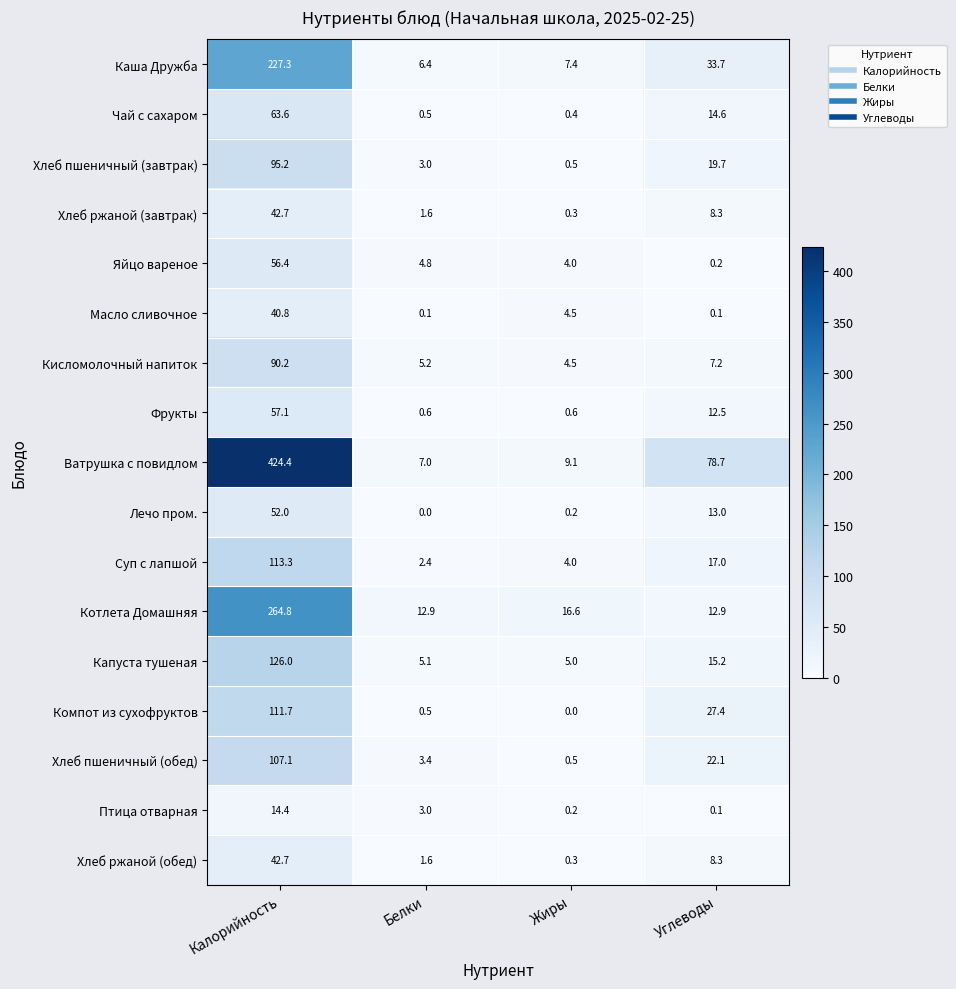

Count the number of categories in the chart.

4